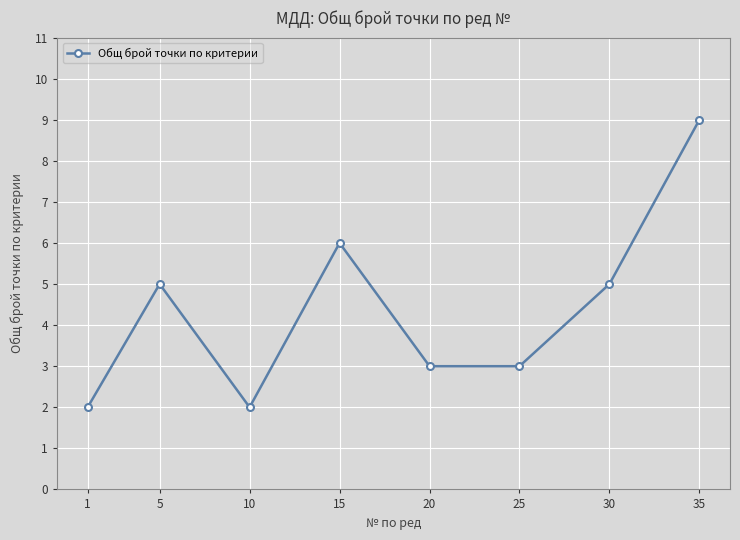

What is the greatest value displayed?

9